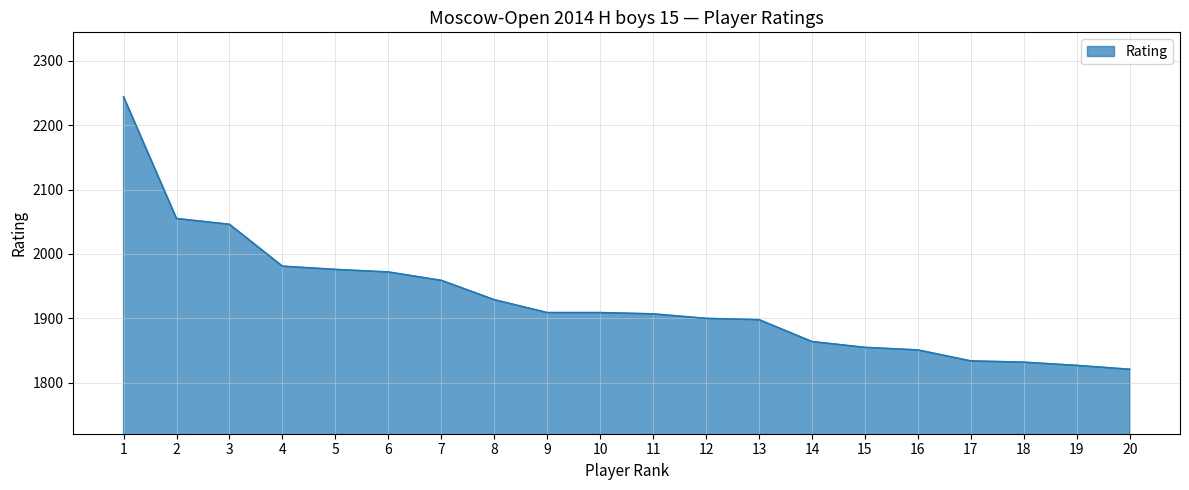

What is the smallest value displayed?

1821